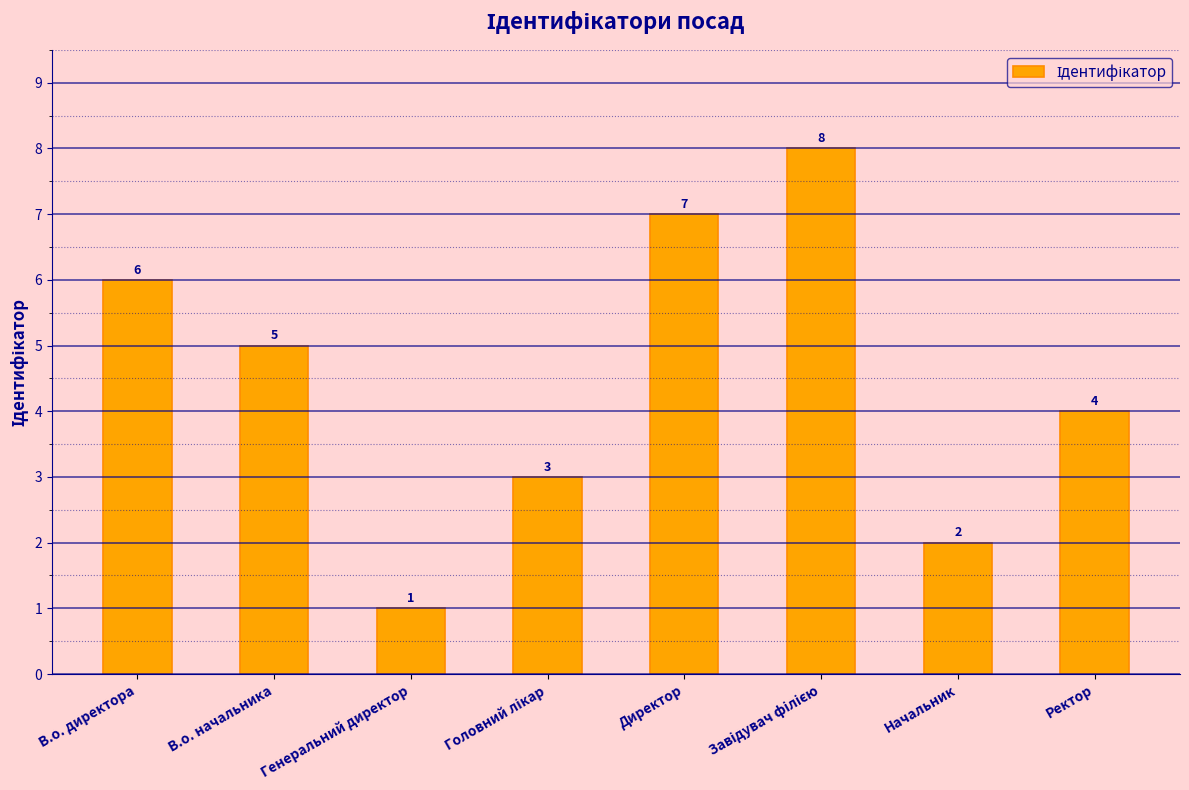

What is the label of the 6th bar from the right?

Генеральний директор